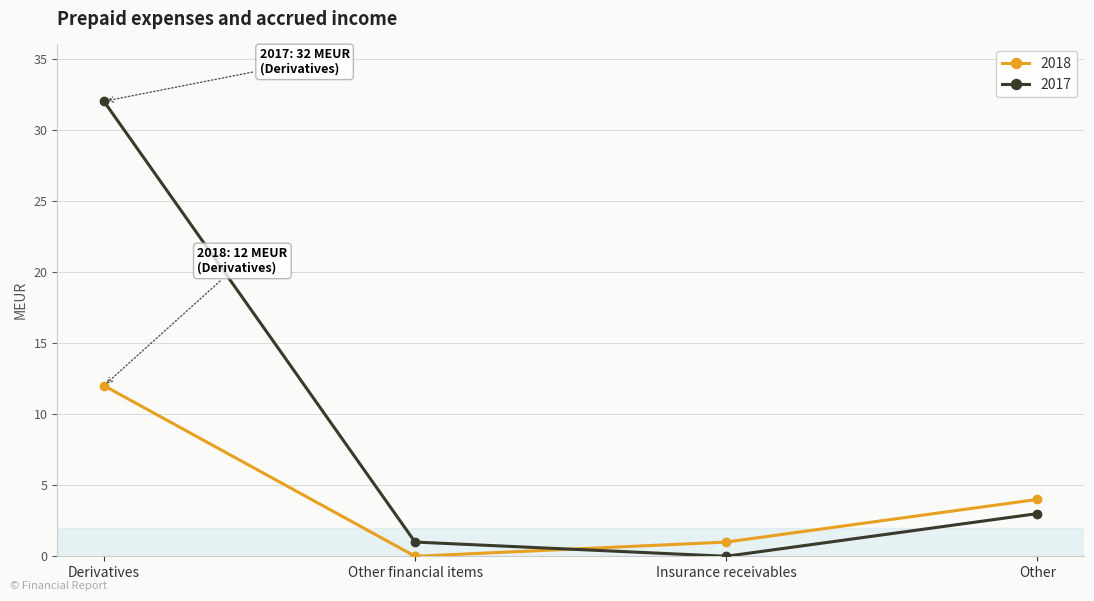

Reading right to left, list all the values displayed in this chart.

2018: 4	1	0	12
2017: 3	0	1	32